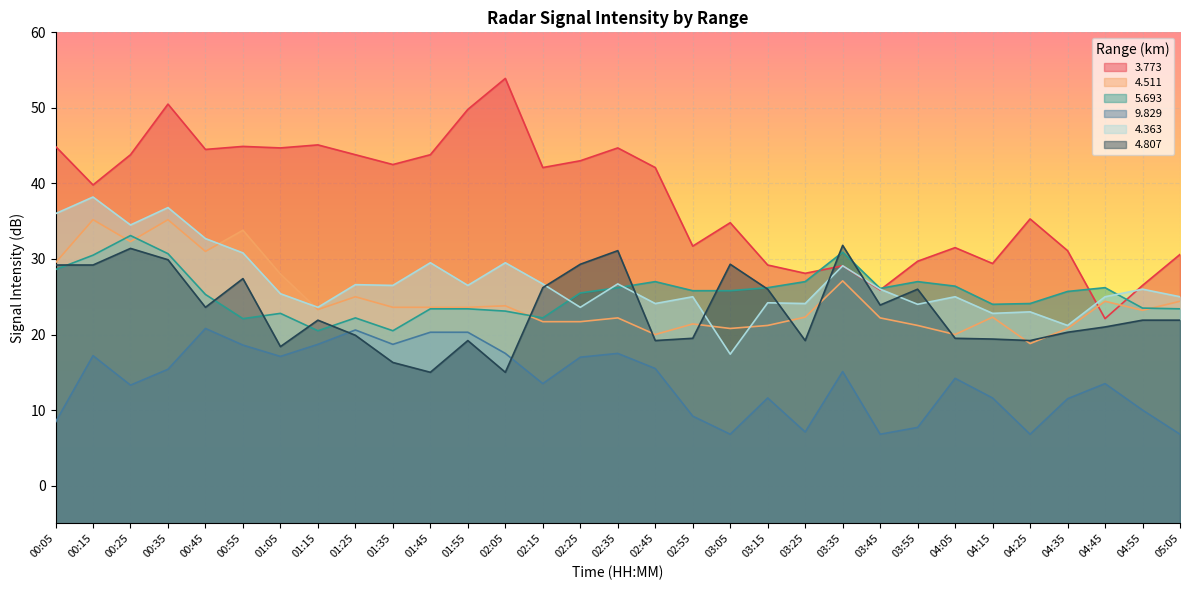

The 4.363 series shows 26.7 at 02:15. True or false?

True